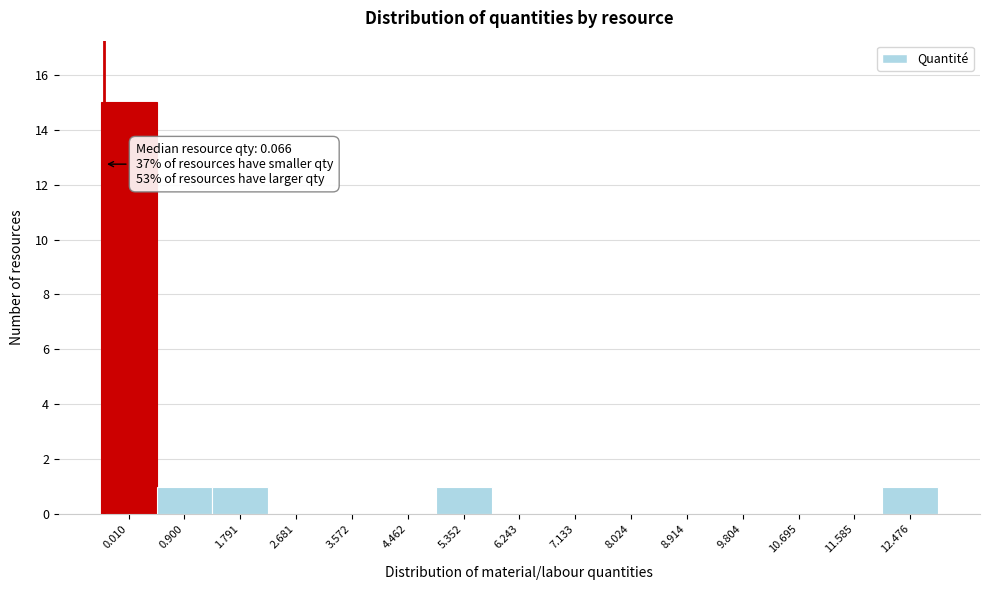

Reading left to right, transcribe all the data shown in this chart.

0.010=15	0.900=1	1.791=1	2.681=0	3.572=0	4.462=0	5.352=1	6.243=0	7.133=0	8.024=0	8.914=0	9.804=0	10.695=0	11.585=0	12.476=1